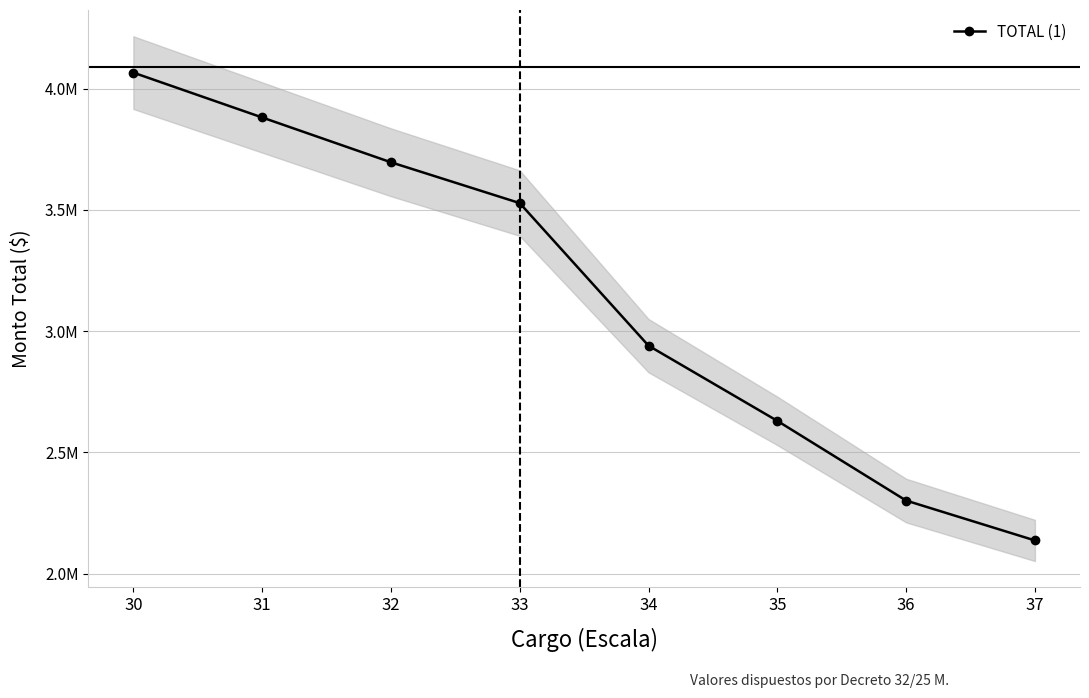

How many data points are less than 3528251?

4